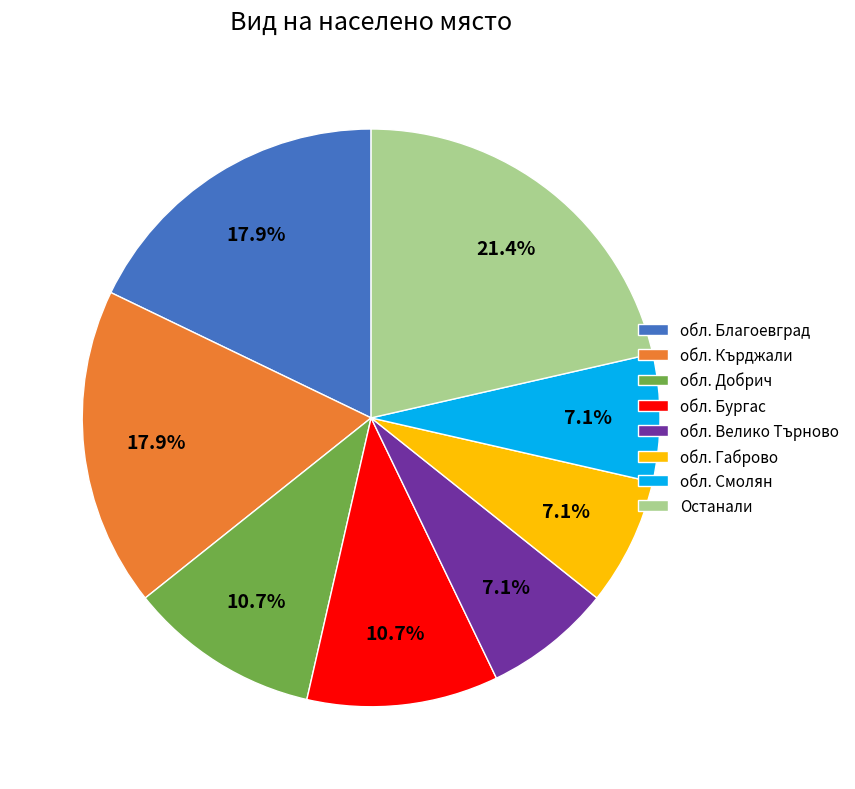

What is the ratio of the value at обл. Благоевград to the value at обл. Габрово?

2.5